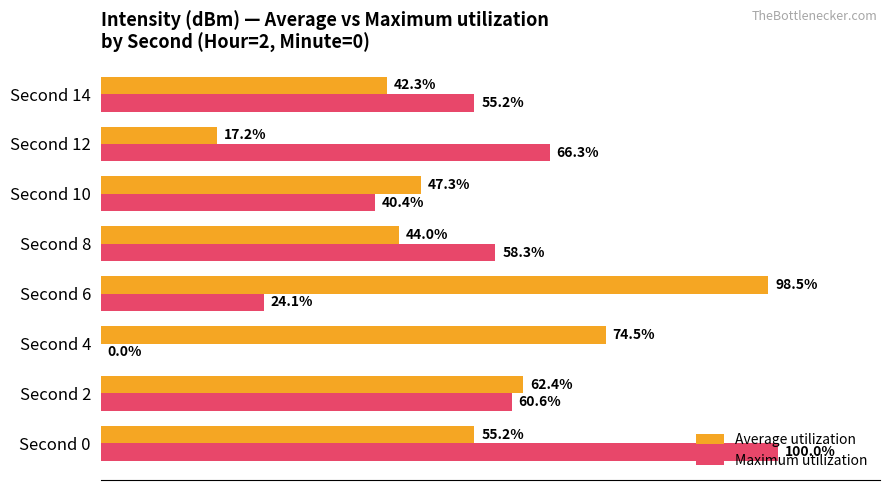

Which category has the highest value in the Maximum utilization series?

Second 0